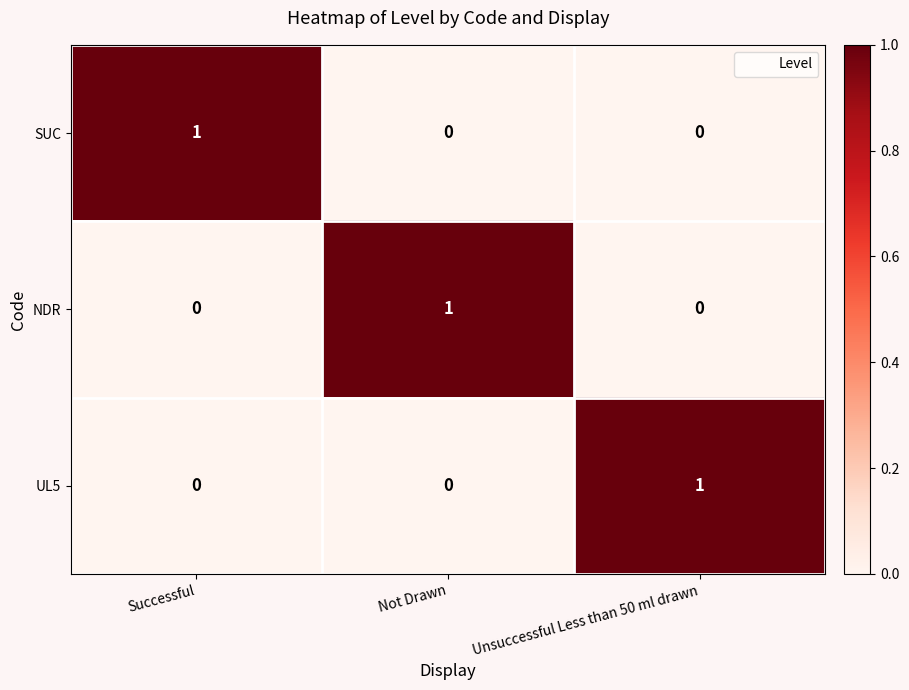

Which category has the highest value in the SUC series?

Successful